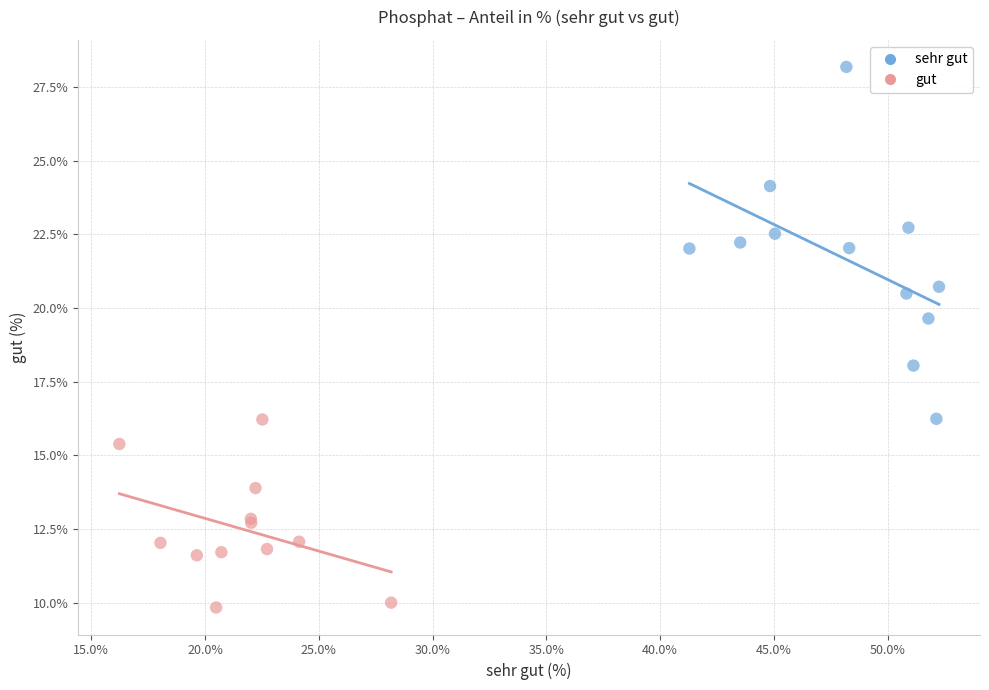

Which series contains the lowest Y value?

gut